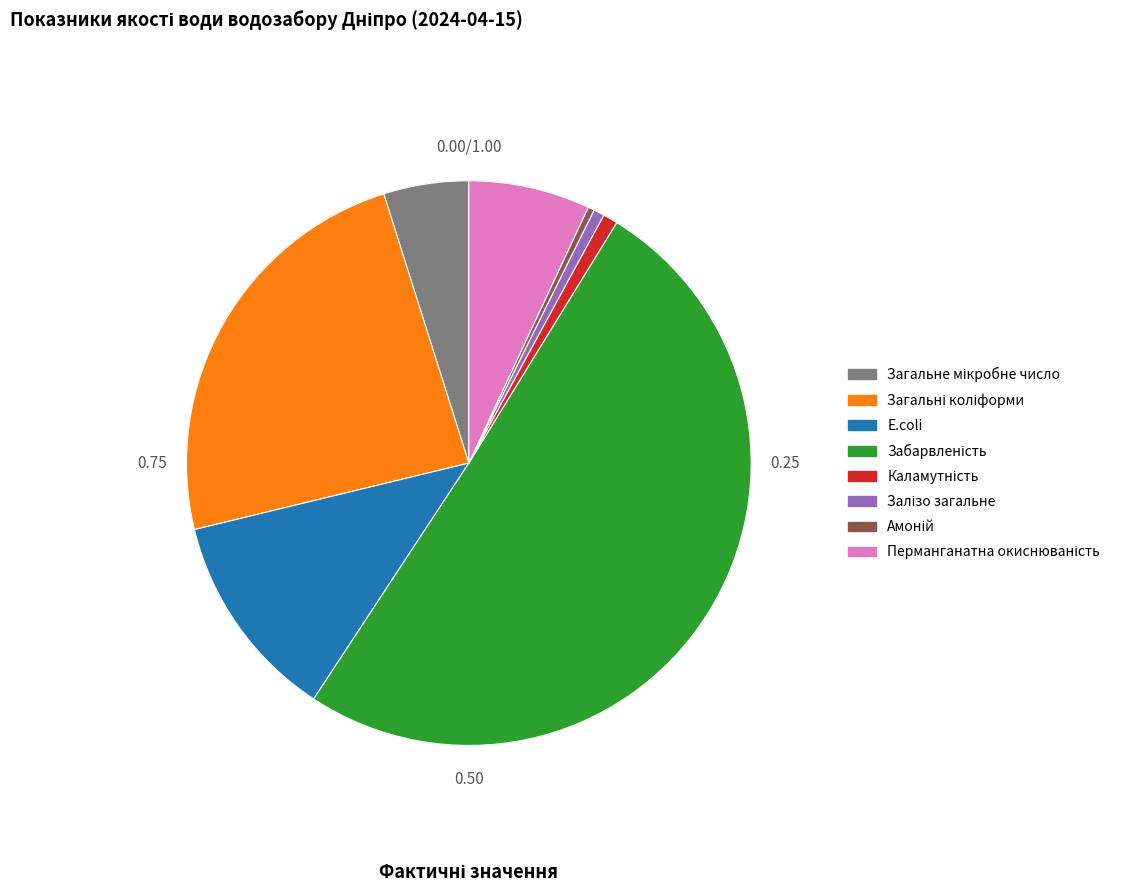

How many slices are in this pie chart?

8